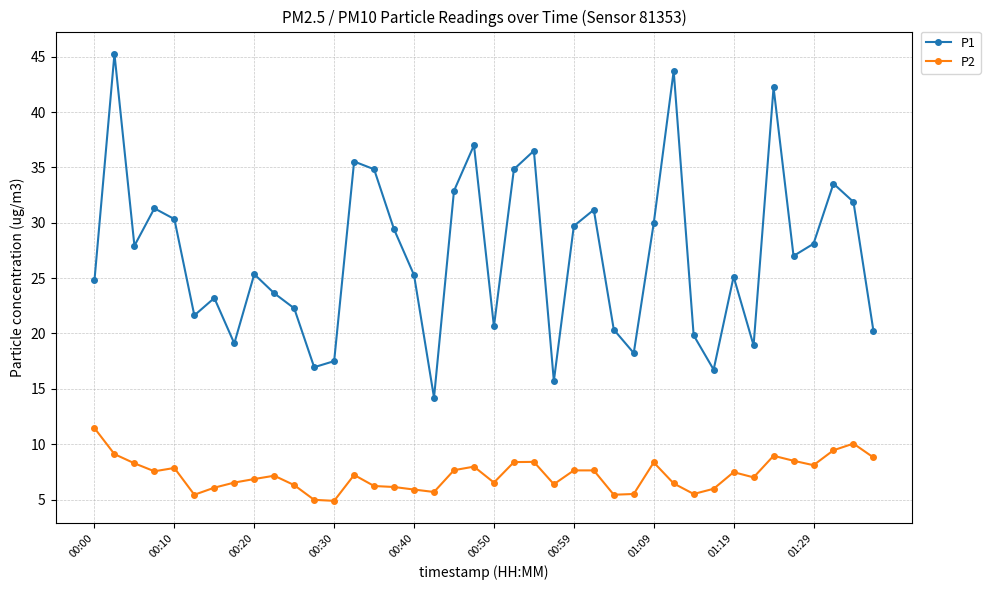

How many values in the P1 series are below 27?

20